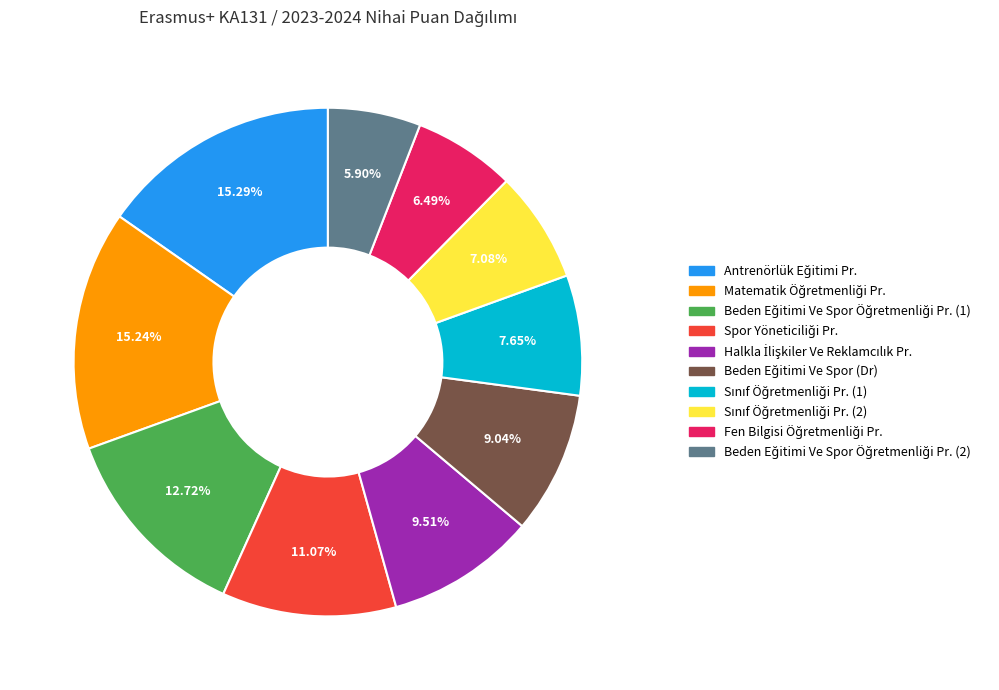

Is there a majority slice in this chart?

No